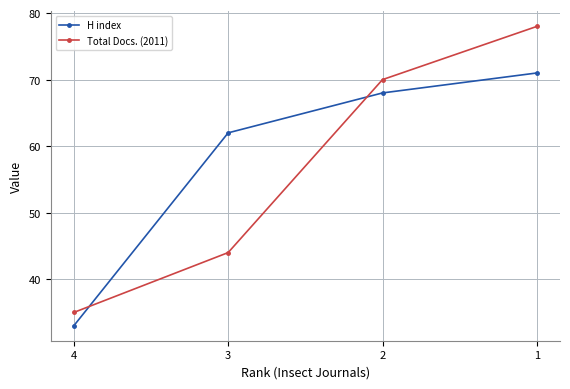

True or false: Total Docs. (2011) has more than 1 interior local peaks.

False